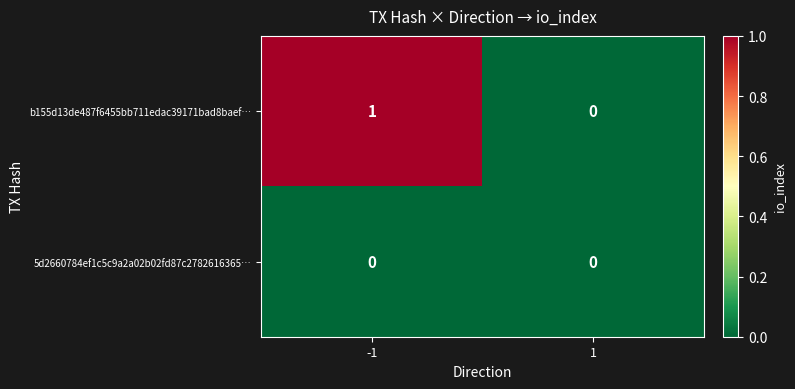

Reading left to right, what are all the values shown in this chart?

b155d13de487f6455bb711edac39171bad8baef…: -1=1	1=0
5d2660784ef1c5c9a2a02b02fd87c2782616365…: -1=0	1=0